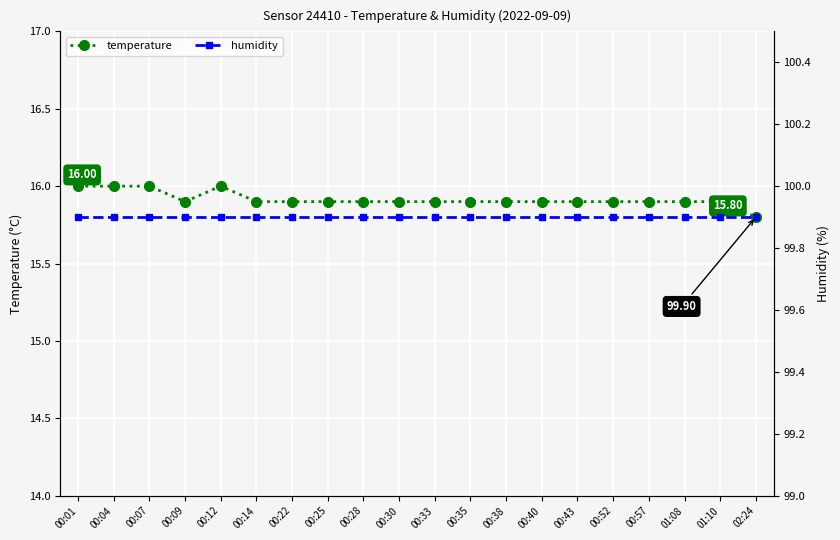

What is the value of the humidity point at the 9th from the left?

99.9